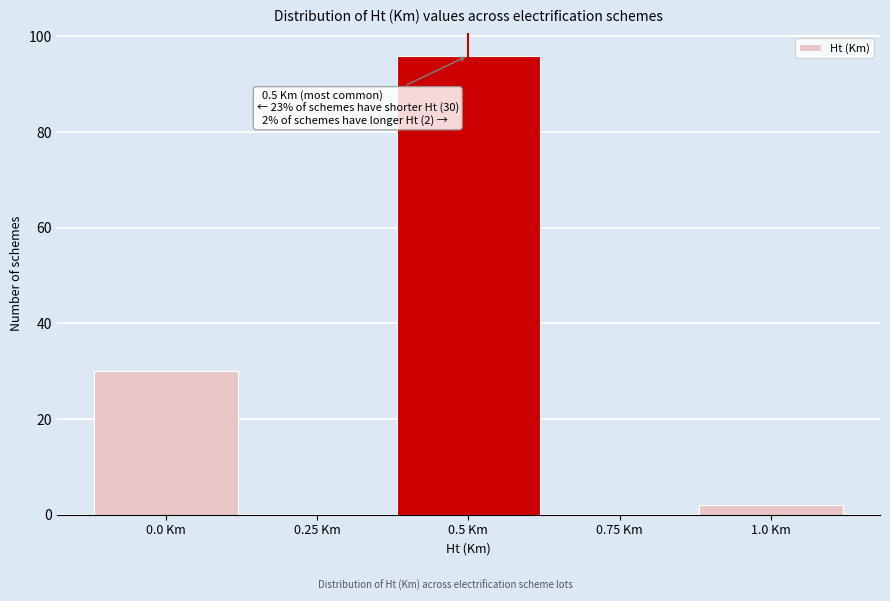

Over which range of the x-axis is the bar tallest?

0.375 to 0.625